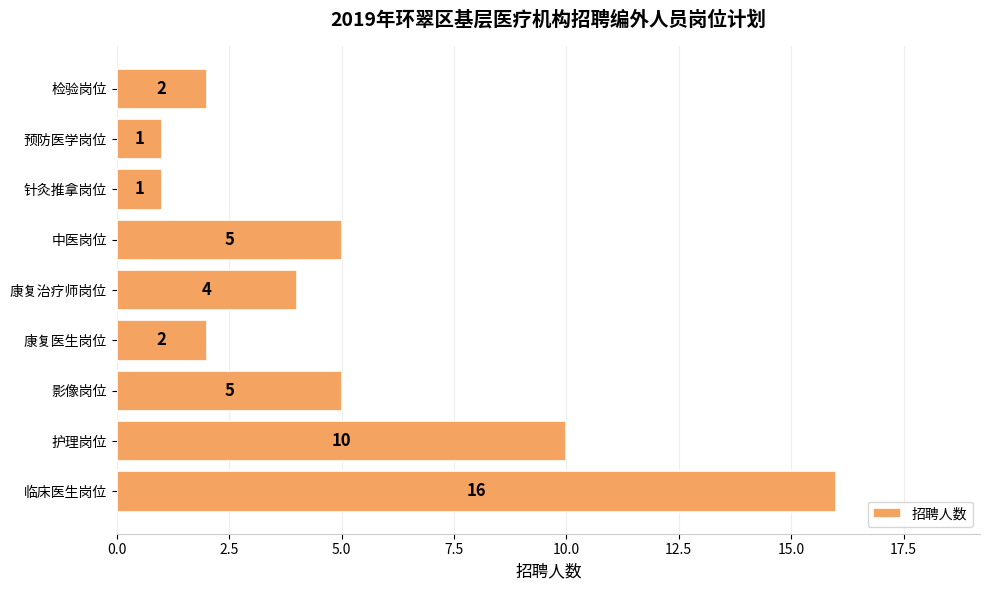

What is the maximum value shown in the chart?

16